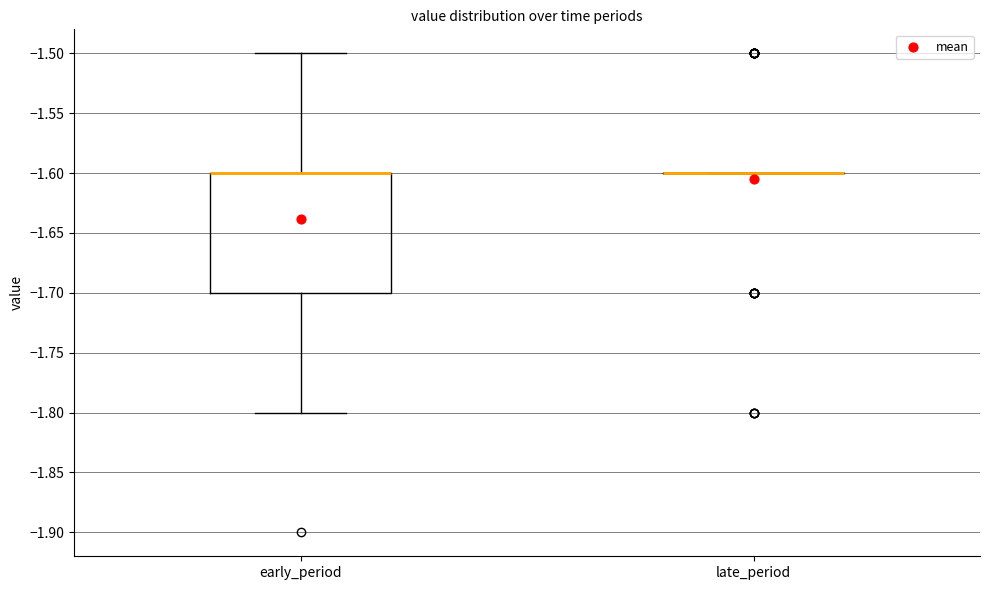

Reading left to right, read every box against the y-axis: the position of its median line, the range the box covers, and the ends of its whiskers. The values are not printed on the chart, so give them approximately, as read against the axis.

early_period: median -1.6 (drawn on the box's upper edge), box -1.7 to -1.6, whiskers -1.8 to -1.5
late_period: box collapsed to a line at -1.6, whiskers -1.6 to -1.6